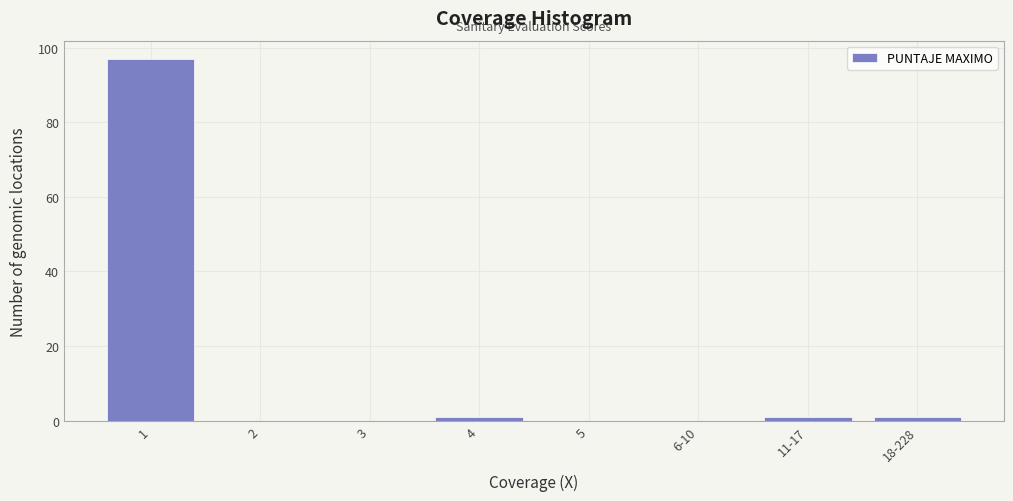

Reading left to right, what are all the values shown in this chart?

1=97	2=0	3=0	4=1	5=0	6-10=0	11-17=1	18-228=1